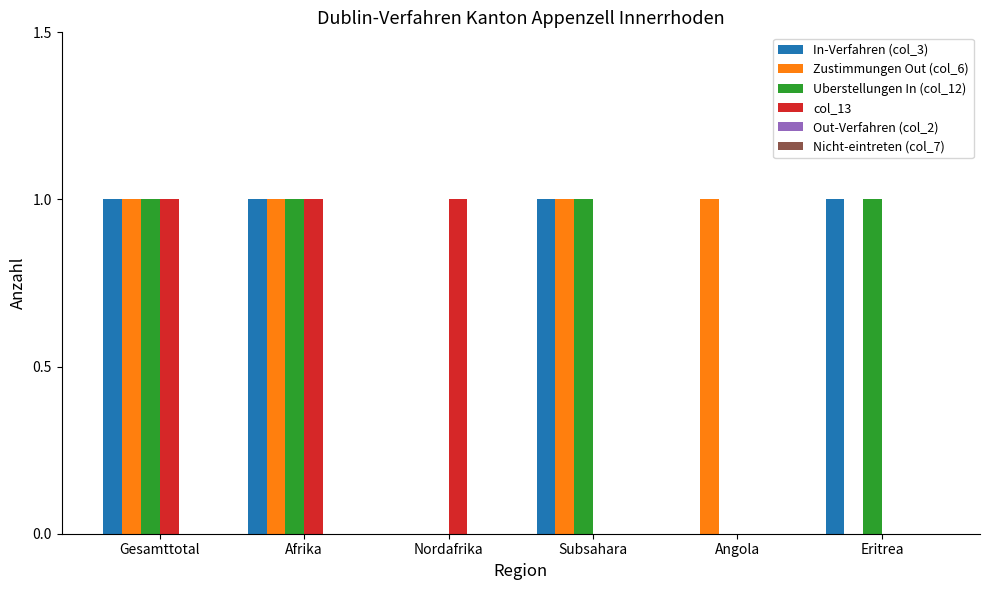

True or false: In-Verfahren (col_3) has a value of 0 at Afrika.

False